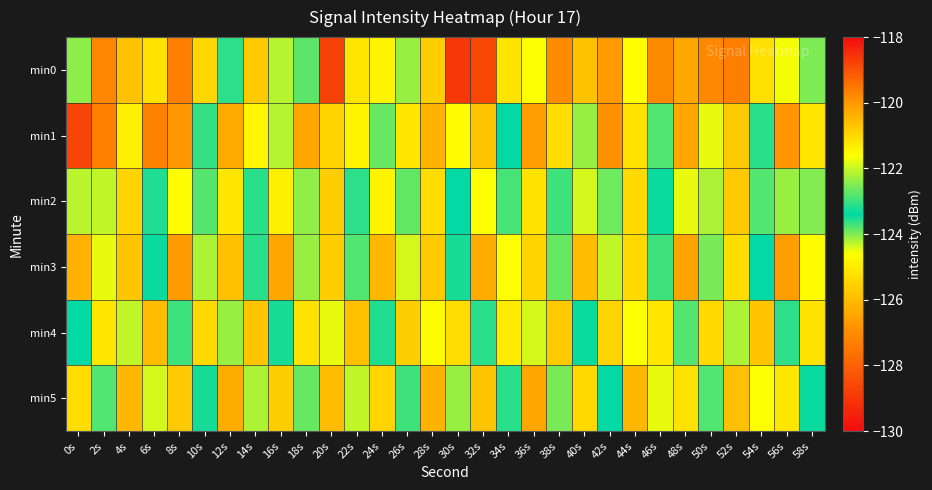

Reading right to left, transcribe all the data shown in this chart.

min0: 58s=-122.5	56s=-121.7	54s=-125.3	52s=-127.3	50s=-119.7	48s=-126.4	46s=-127.0	44s=-124.6	42s=-126.7	40s=-125.9	38s=-127.0	36s=-124.6	34s=-125.2	32s=-128.6	30s=-118.6	28s=-125.6	26s=-124.1	24s=-121.4	22s=-125.1	20s=-118.8	18s=-122.7	16s=-124.3	14s=-125.7	12s=-123.1	10s=-125.4	8s=-119.6	6s=-121.2	4s=-125.9	2s=-127.1	0s=-124.1
min1: 58s=-125.1	56s=-126.8	54s=-123.6	52s=-125.7	50s=-124.5	48s=-126.4	46s=-123.8	44s=-125.2	42s=-126.9	40s=-124.1	38s=-125.3	36s=-126.6	34s=-123.4	32s=-125.8	30s=-124.7	28s=-126.2	26s=-125.1	24s=-123.9	22s=-124.8	20s=-125.5	18s=-126.4	16s=-124.3	14s=-124.8	12s=-126.4	10s=-123.7	8s=-126.7	6s=-127.2	4s=-124.9	2s=-127.2	0s=-128.7
min2: 58s=-122.5	56s=-124.1	54s=-123.8	52s=-125.7	50s=-122.2	48s=-124.5	46s=-123.3	44s=-125.4	42s=-122.6	40s=-124.4	38s=-123.7	36s=-125.2	34s=-122.9	32s=-124.6	30s=-123.4	28s=-125.3	26s=-122.7	24s=-124.8	22s=-123.1	20s=-125.6	18s=-122.4	16s=-124.9	14s=-123.6	12s=-125.1	10s=-122.8	8s=-124.7	6s=-123.2	4s=-125.5	2s=-124.3	0s=-122.1
min3: 58s=-124.7	56s=-126.6	54s=-123.4	52s=-125.3	50s=-124.0	48s=-126.5	46s=-123.7	44s=-125.4	42s=-124.3	40s=-126.0	38s=-123.9	36s=-125.5	34s=-124.6	32s=-126.3	30s=-123.5	28s=-125.7	26s=-124.4	24s=-126.1	22s=-123.8	20s=-125.6	18s=-124.1	16s=-126.4	14s=-123.6	12s=-125.9	10s=-124.2	8s=-126.7	6s=-123.3	4s=-125.8	2s=-124.5	0s=-126.2
min4: 58s=-125.2	56s=-123.1	54s=-125.8	52s=-124.2	50s=-125.4	48s=-123.8	46s=-125.1	44s=-124.6	42s=-125.5	40s=-123.3	38s=-125.7	36s=-124.4	34s=-125.0	32s=-123.6	30s=-125.3	28s=-124.7	26s=-125.6	24s=-123.2	22s=-125.9	20s=-124.5	18s=-125.2	16s=-123.5	14s=-125.8	12s=-124.1	10s=-125.4	8s=-123.7	6s=-126.0	4s=-124.3	2s=-125.1	0s=-123.4
min5: 58s=-123.3	56s=-125.1	54s=-124.6	52s=-125.9	50s=-123.8	48s=-125.2	46s=-124.5	44s=-126.1	42s=-123.4	40s=-125.4	38s=-124.0	36s=-126.4	34s=-123.6	32s=-125.8	30s=-124.1	28s=-126.2	26s=-123.7	24s=-125.5	22s=-124.3	20s=-126.0	18s=-123.9	16s=-125.6	14s=-124.2	12s=-126.3	10s=-123.5	8s=-125.7	6s=-124.4	4s=-126.1	2s=-123.8	0s=-125.3